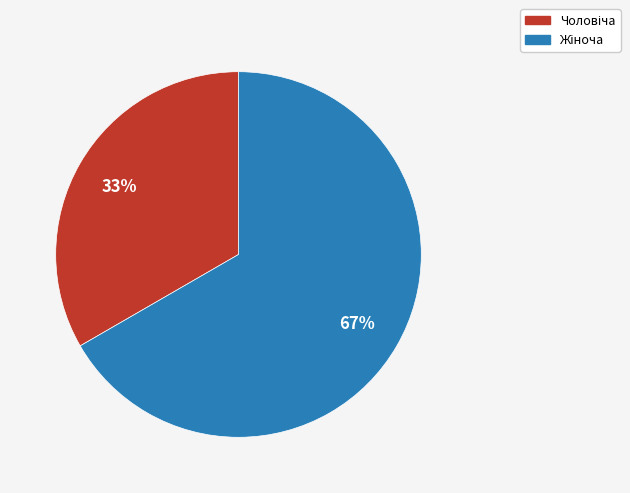

To the nearest percent, what is the average slice percentage?

50%